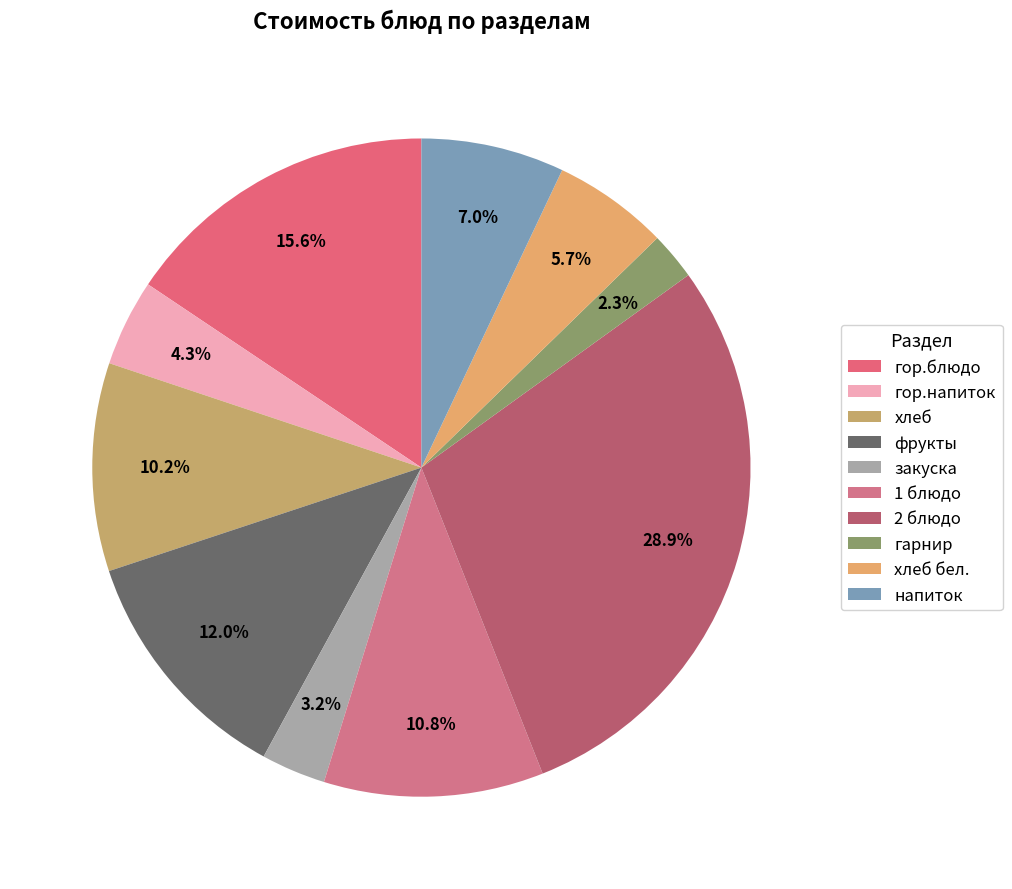

Which slice is the largest?

2 блюдо